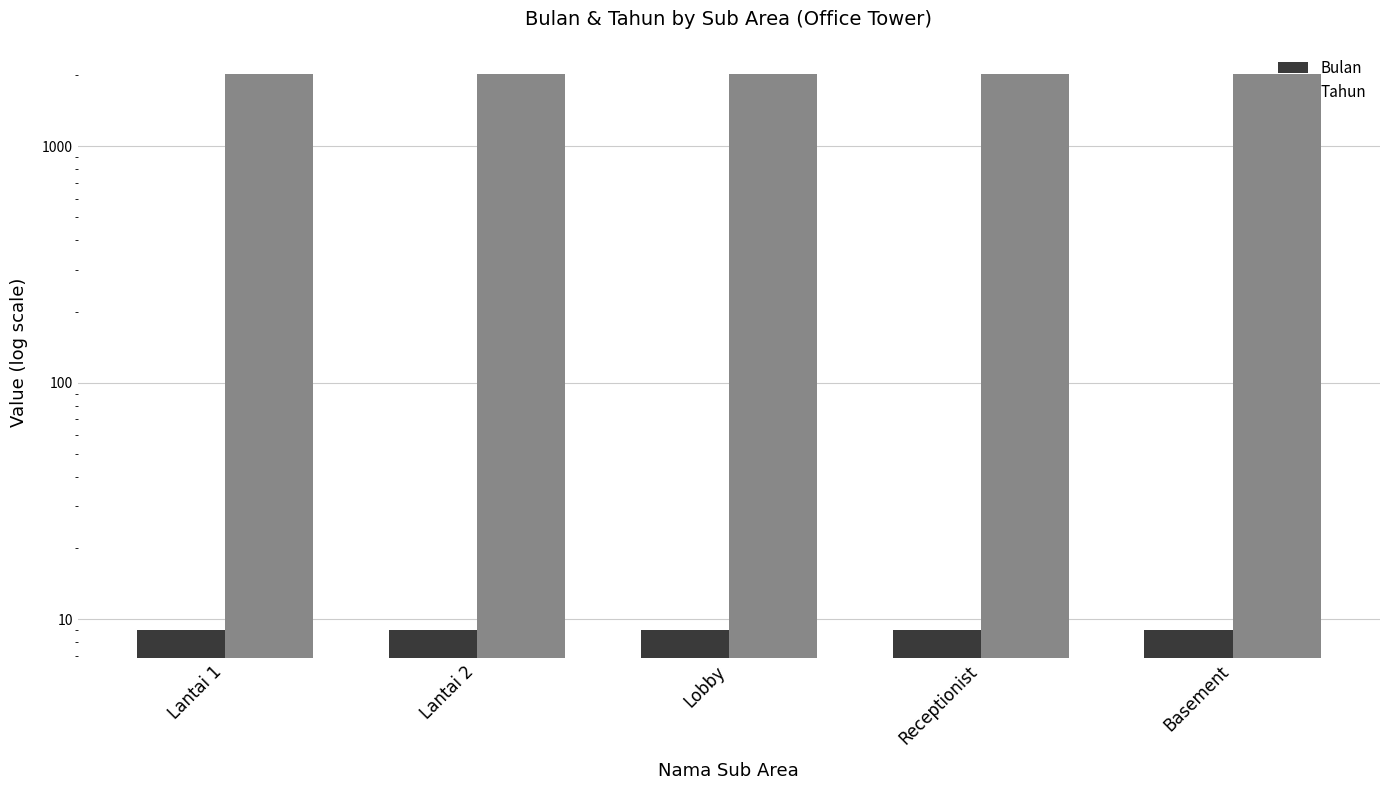

List the series in order of their overall mean, lowest first.

Bulan, Tahun